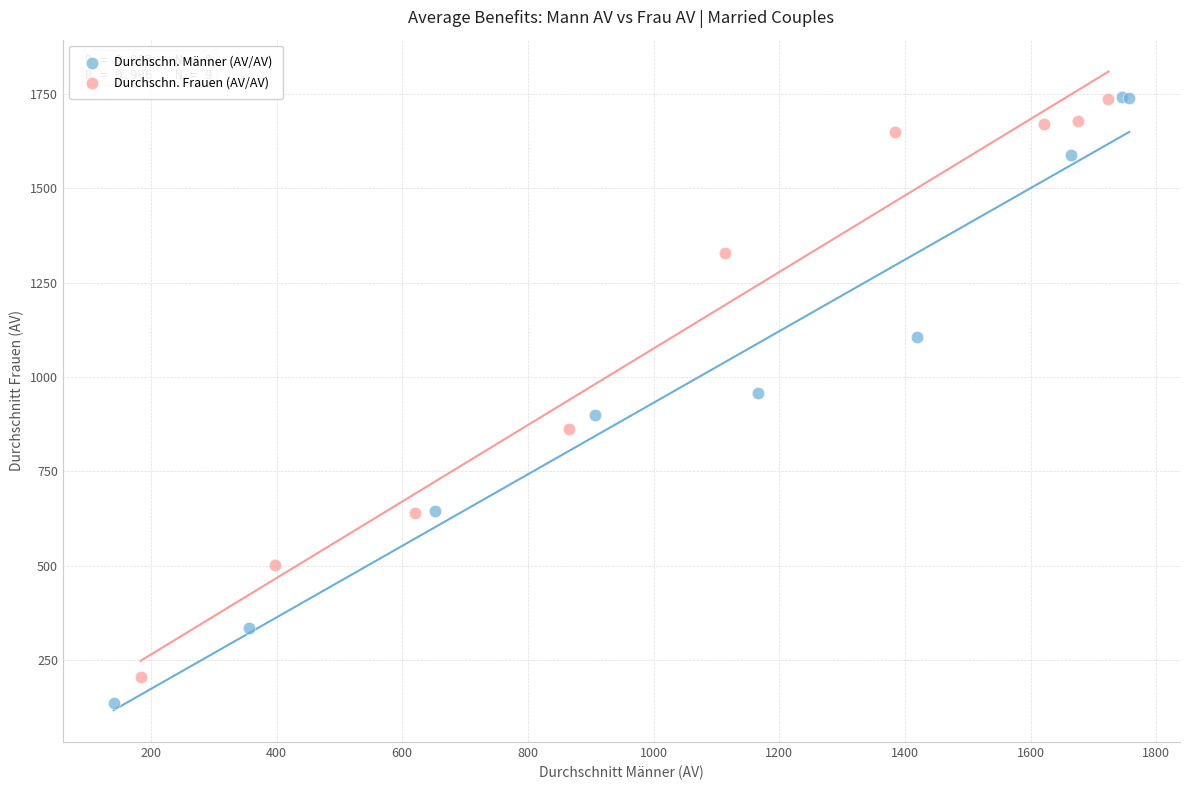

What are all the series names shown in the legend?

Durchschn. Männer (AV/AV), Durchschn. Frauen (AV/AV)